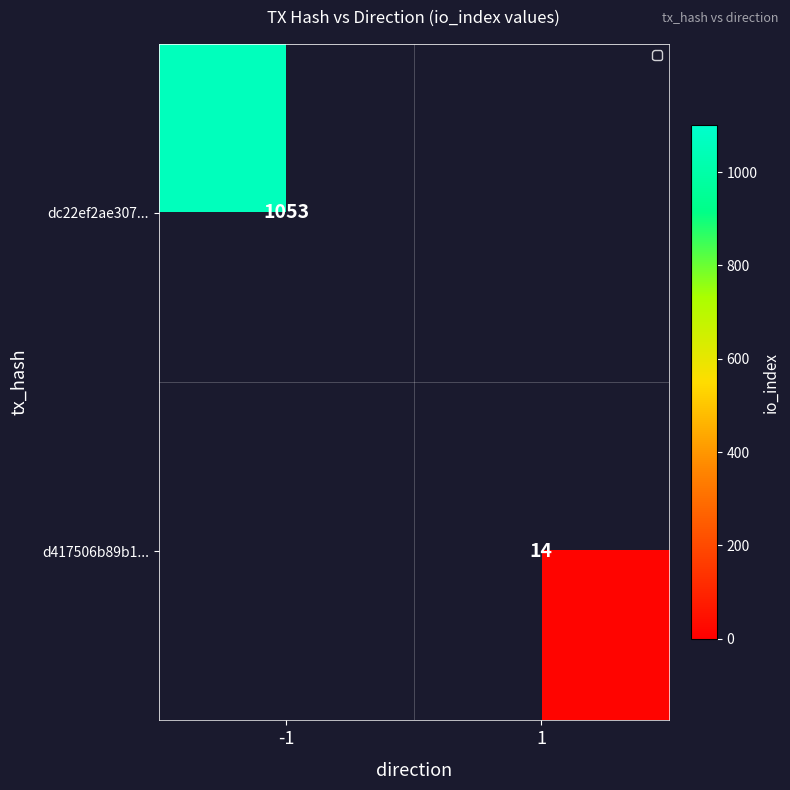

How many data points in dc22ef2ae307... are less than 1053?

1